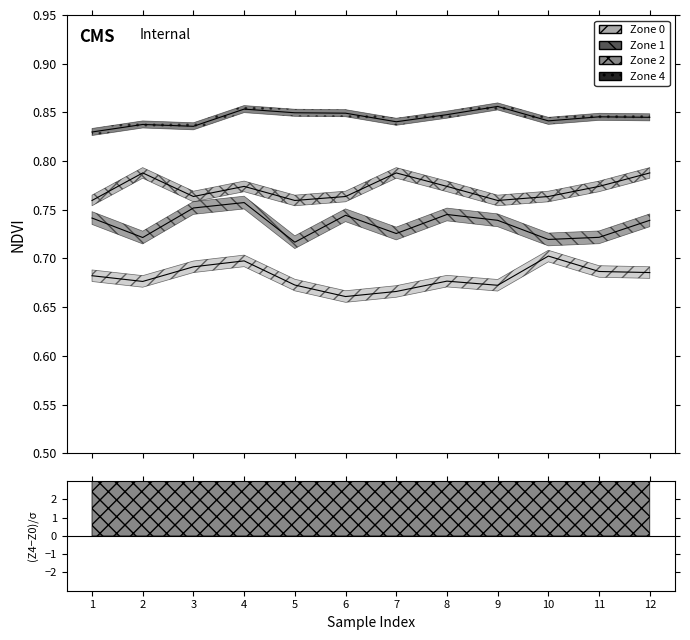

What are all the series names shown in the legend?

Zone 0, Zone 1, Zone 2, Zone 4